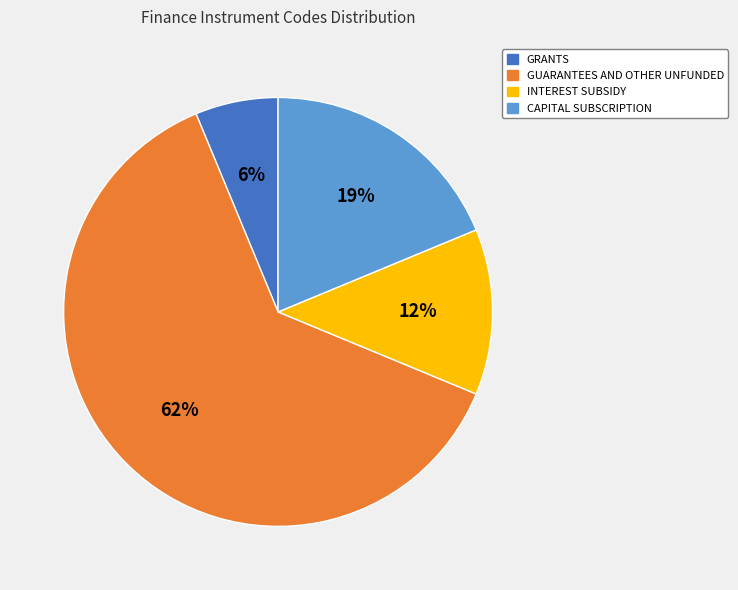

Is it true that GRANTS is 1% of the pie?

False